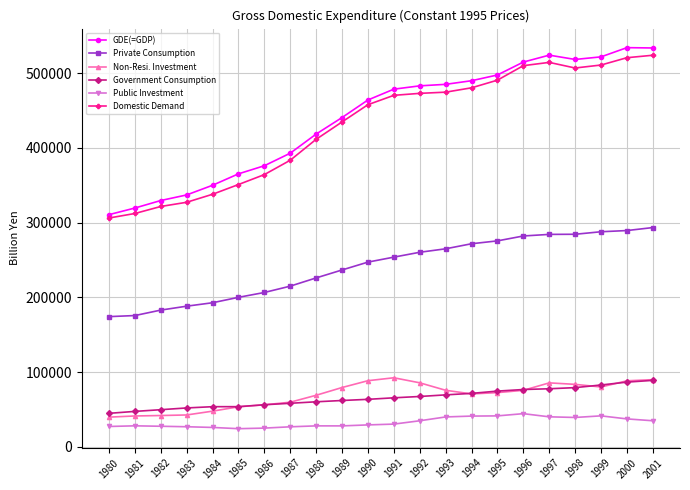

Which series has the widest spread of values?

GDE(=GDP)